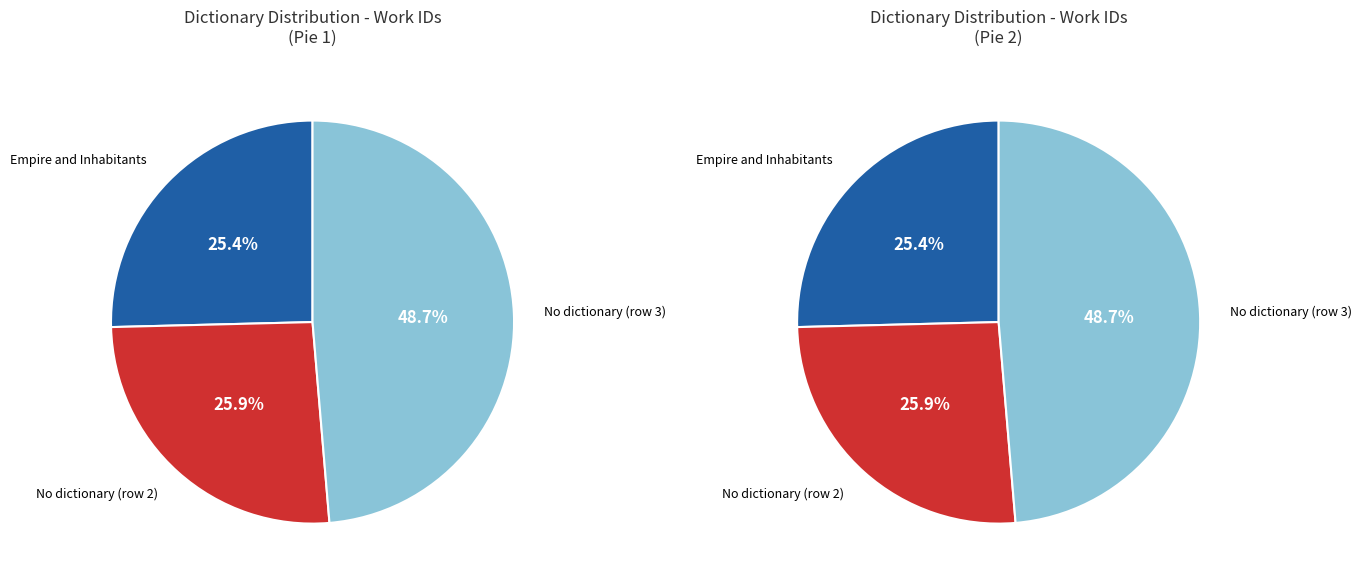

Is it true that (no dictionary) is 20% of the pie?

False